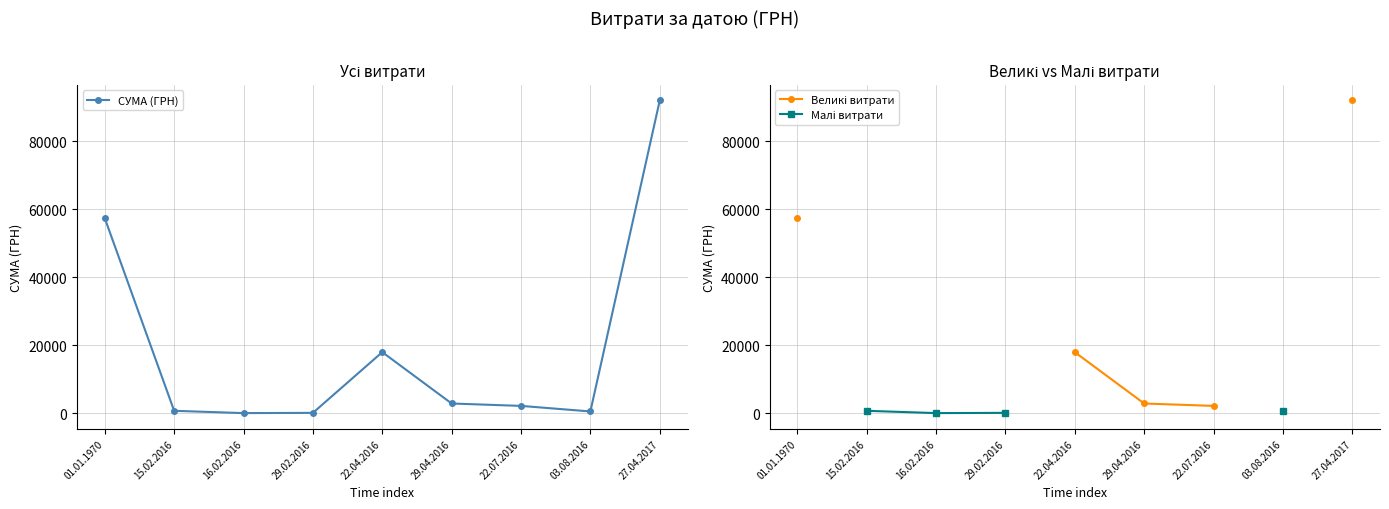

True or false: Малі витрати and СУМА (ГРН) cross at least once.

False